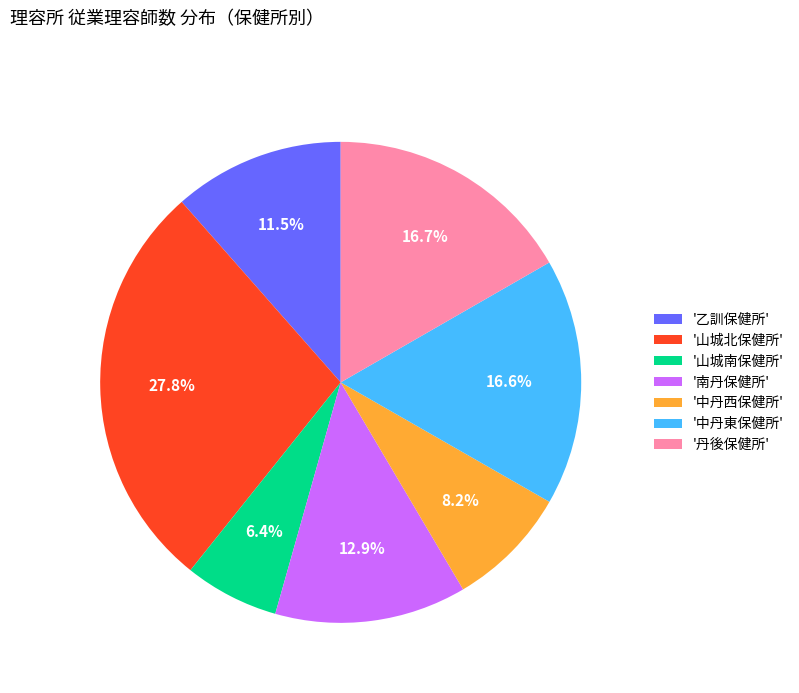

Does '乙訓保健所' account for over 50% of the chart?

No